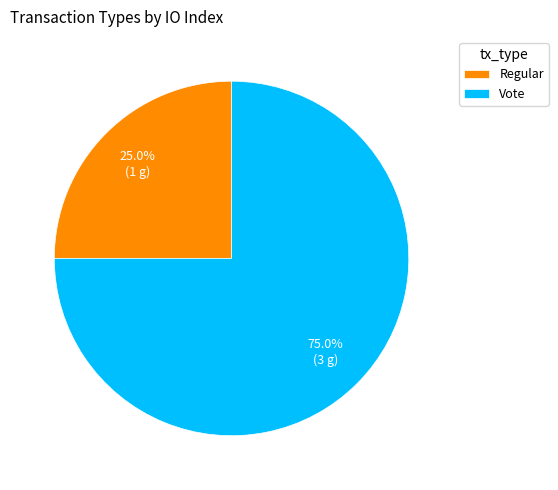

Which category has the smallest portion of the pie?

Regular